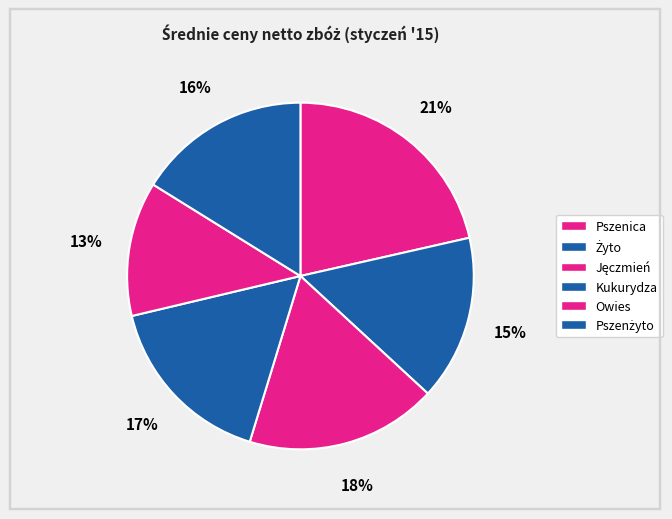

Is it true that Pszenżyto is 16% of the pie?

True